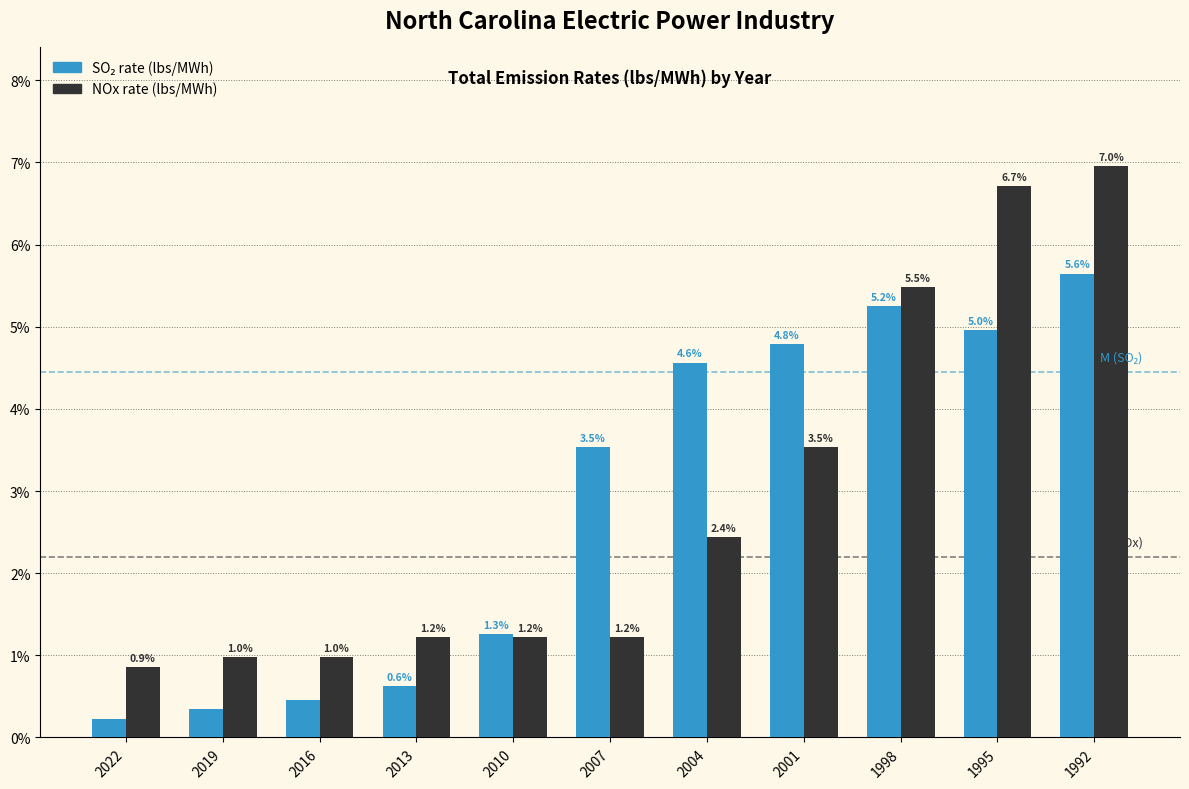

What is the maximum value shown in the chart?

7.0